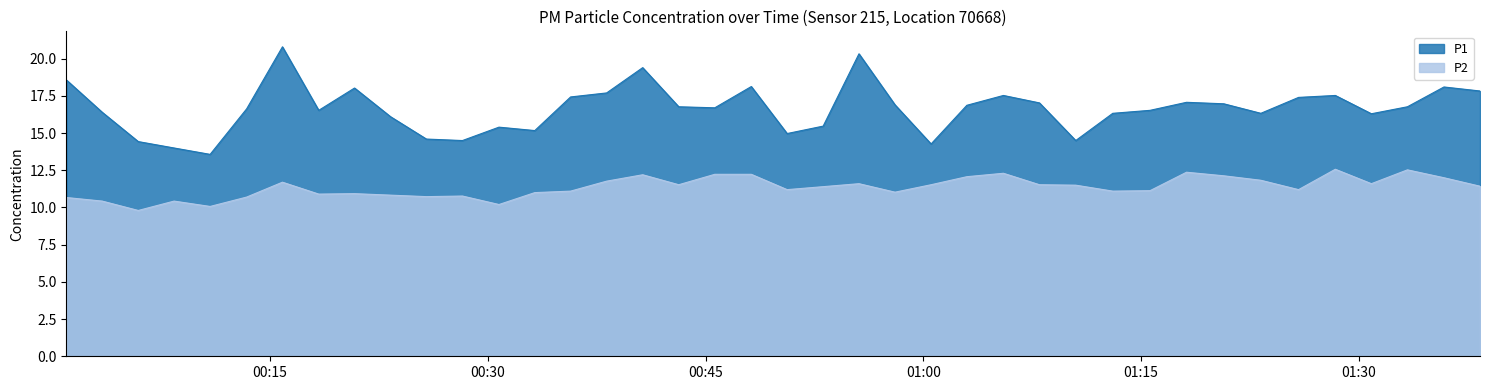

Reading left to right, extract all data points from this chart.

P1: 18.6	16.4	14.4	14.0	13.6	16.6	20.8	16.5	18.0	16.1	14.6	14.5	15.4	15.2	17.4	17.7	19.4	16.8	16.7	18.1	15.0	15.5	20.3	16.9	14.3	16.9	17.5	17.0	14.5	16.3	16.5	17.1	17.0	16.3	17.4	17.5	16.3	16.8	18.1	17.8
P2: 10.7	10.4	9.8	10.4	10.1	10.7	11.7	10.9	10.9	10.8	10.7	10.8	10.2	11.0	11.1	11.8	12.2	11.5	12.2	12.2	11.2	11.4	11.6	11.0	11.5	12.1	12.3	11.5	11.5	11.1	11.1	12.4	12.1	11.8	11.2	12.6	11.6	12.5	12.0	11.4